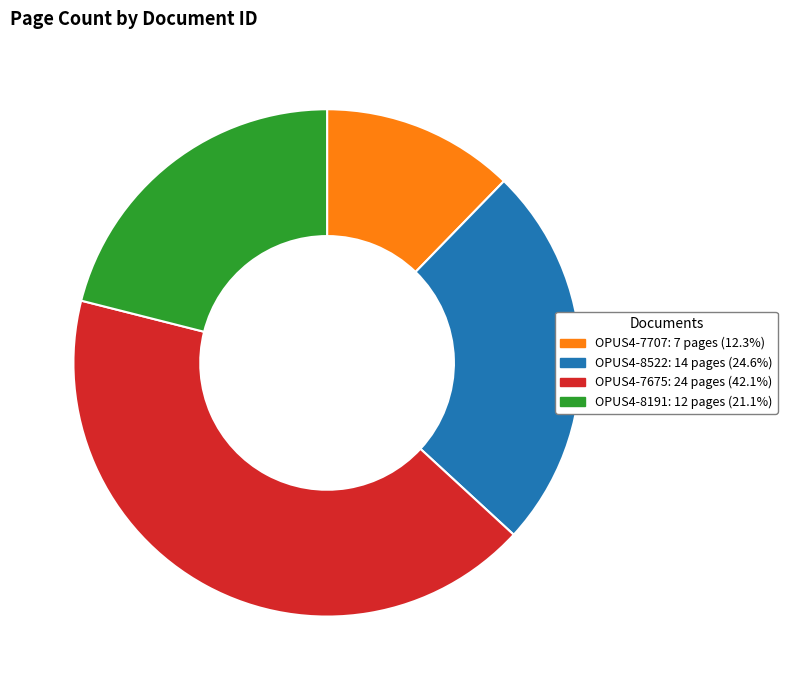

Approximately how many times larger is the value at OPUS4-8191 compared to OPUS4-7707?

1.7